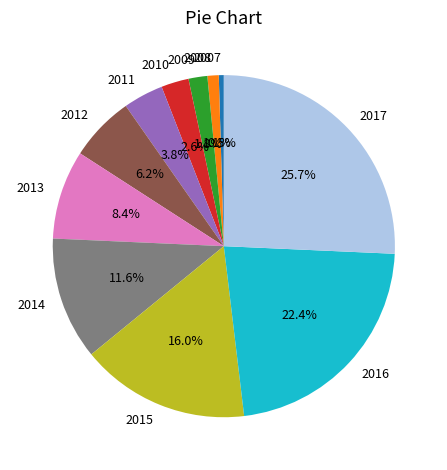

What percentage is the 2013 slice, to the nearest percent?

8%